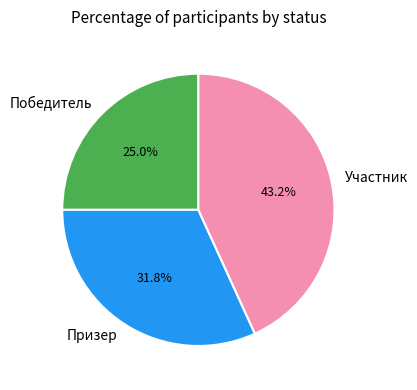

How many slices are in this pie chart?

3